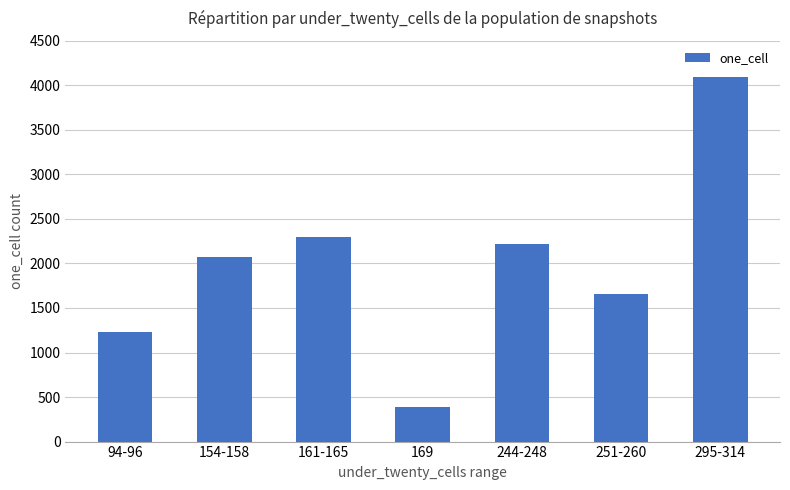

Rank the categories by value from highest to lowest.

295-314, 161-165, 244-248, 154-158, 251-260, 94-96, 169